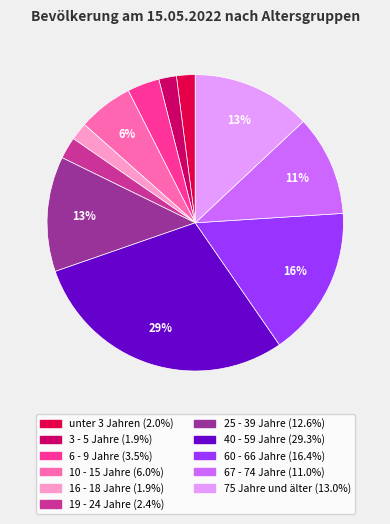

The 3 - 5 Jahre slice represents 11% of the pie. True or false?

False